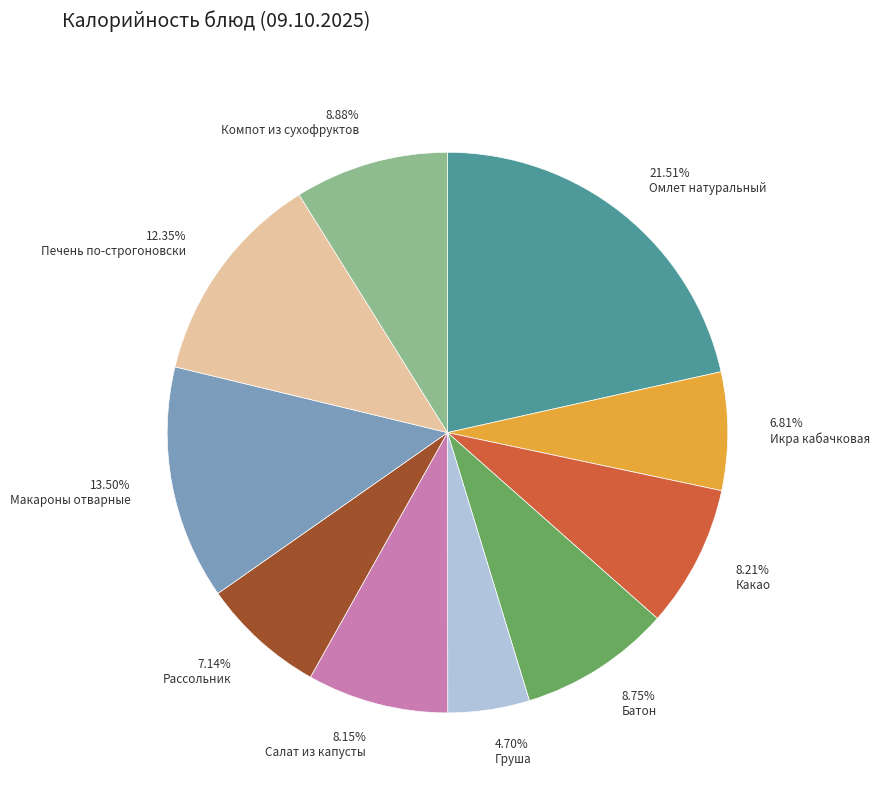

Is there any slice that represents more than half of the pie?

No